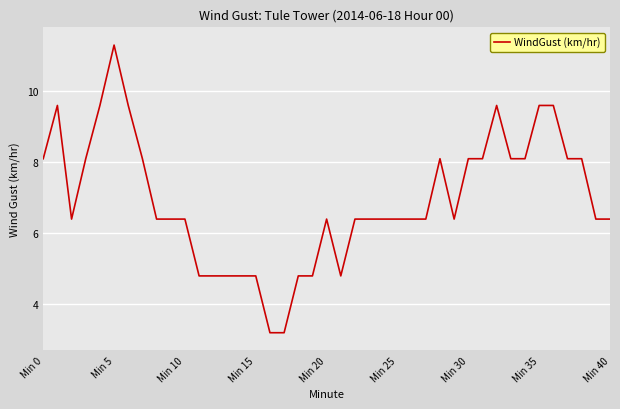

What is the difference between the maximum and minimum values?

8.1